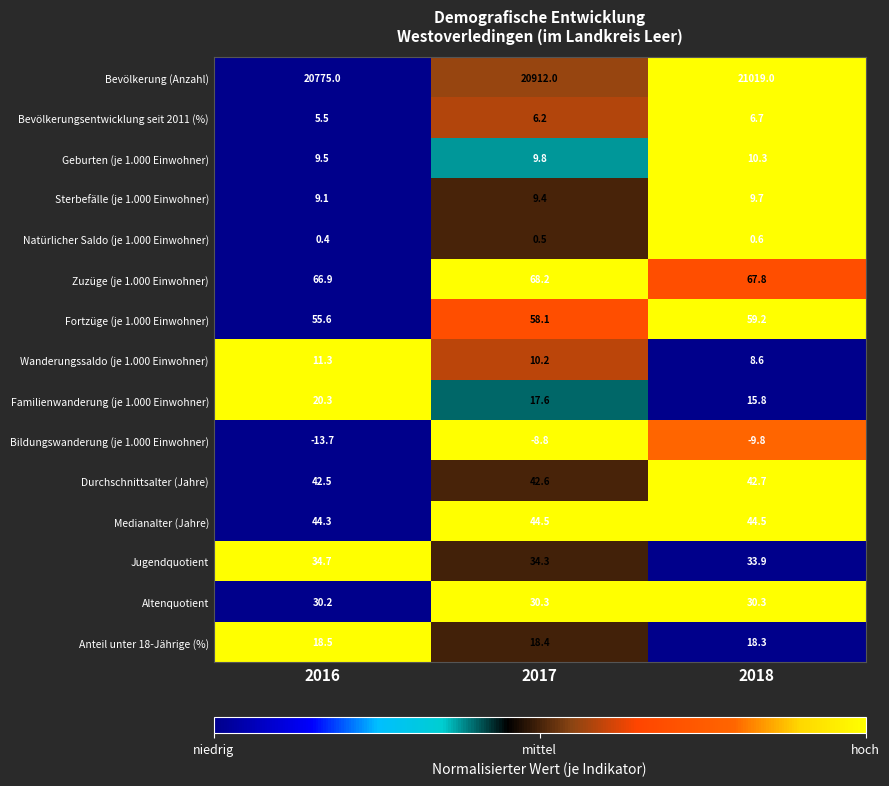

Rank the categories by Anteil unter 18-Jährige (%) value from highest to lowest.

2016, 2017, 2018